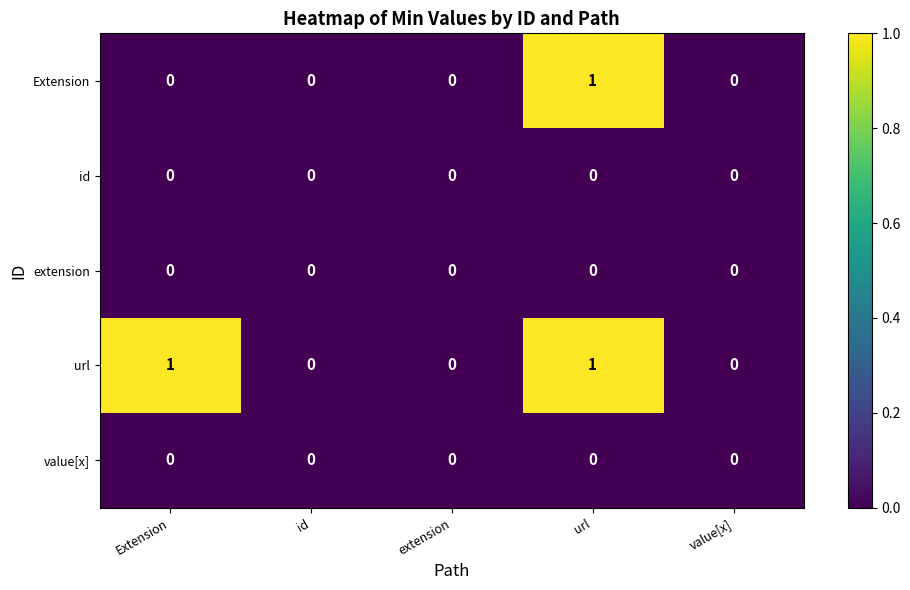

Reading right to left, transcribe all the data shown in this chart.

Extension: 0	1	0	0	0
id: 0	0	0	0	0
extension: 0	0	0	0	0
url: 0	1	0	0	1
value[x]: 0	0	0	0	0